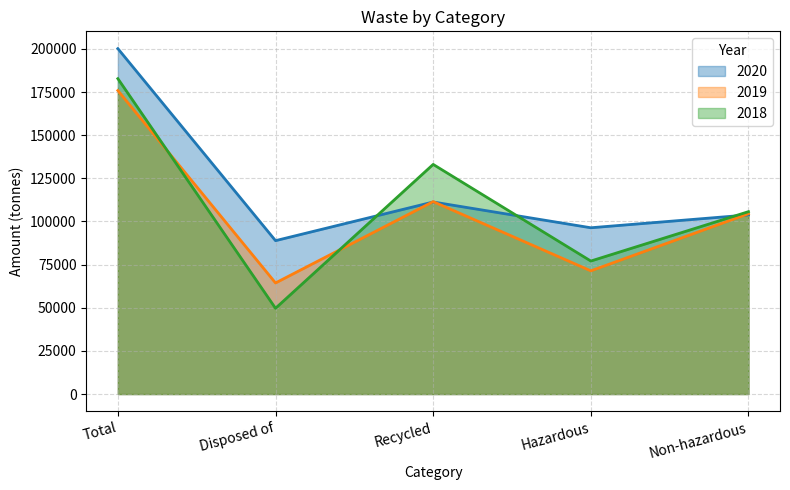

Which label corresponds to the smallest value in the chart?

Disposed of